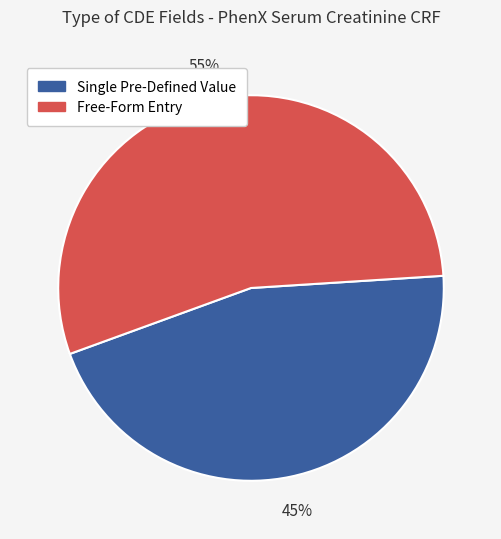

To the nearest percent, what is the average slice percentage?

50%